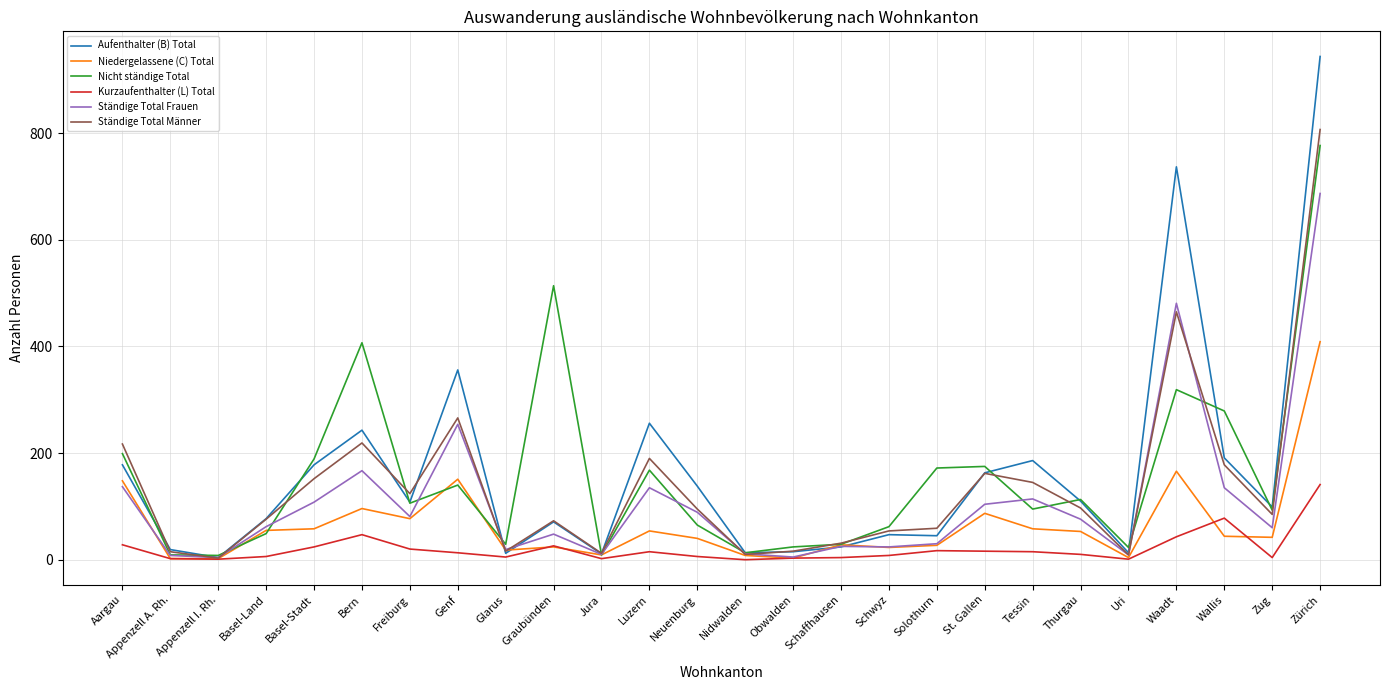

Which series has the widest spread of values?

Aufenthalter (B) Total